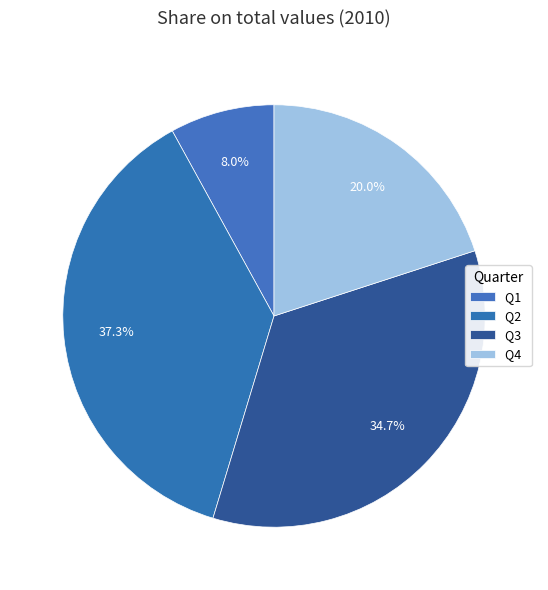

To the nearest percent, what is the combined percentage of Q4 and Q3?

55%